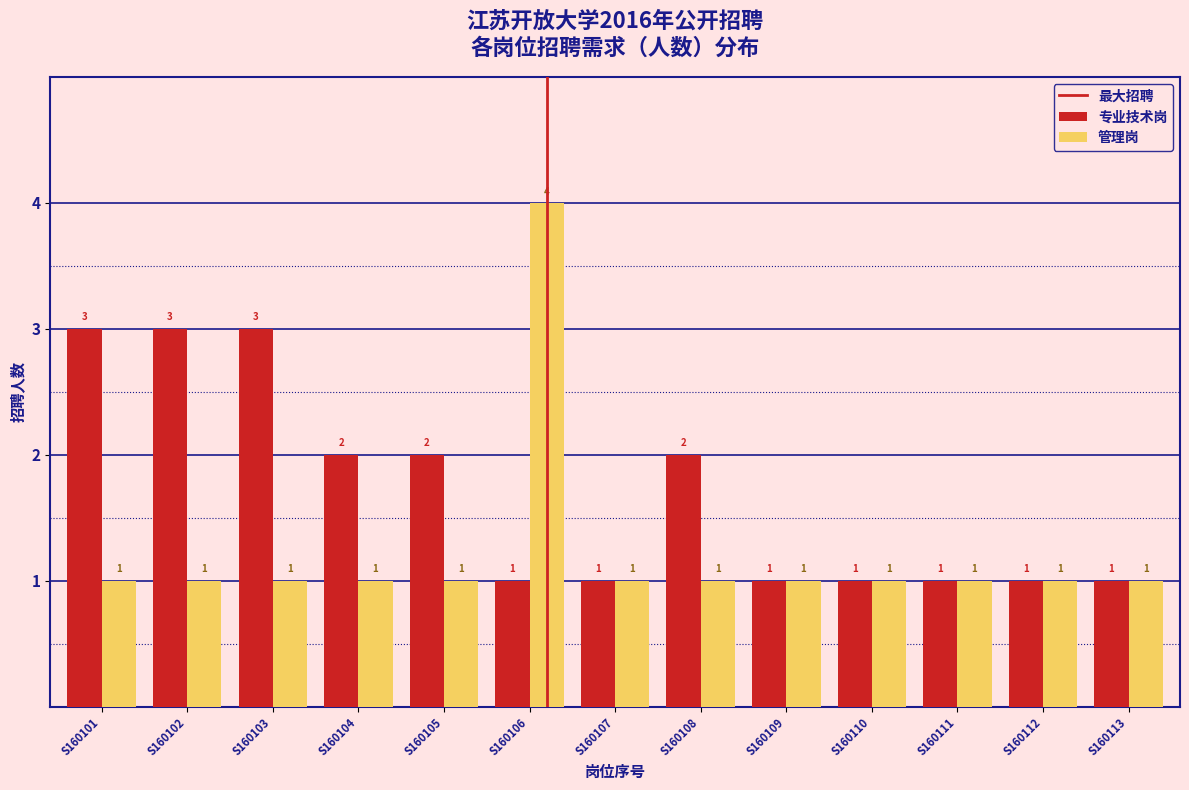

Reading left to right, transcribe all the data shown in this chart.

专业技术岗: S160101=3	S160102=3	S160103=3	S160104=2	S160105=2	S160106=1	S160107=1	S160108=2	S160109=1	S160110=1	S160111=1	S160112=1	S160113=1
管理岗: S160101=1	S160102=1	S160103=1	S160104=1	S160105=1	S160106=4	S160107=1	S160108=1	S160109=1	S160110=1	S160111=1	S160112=1	S160113=1